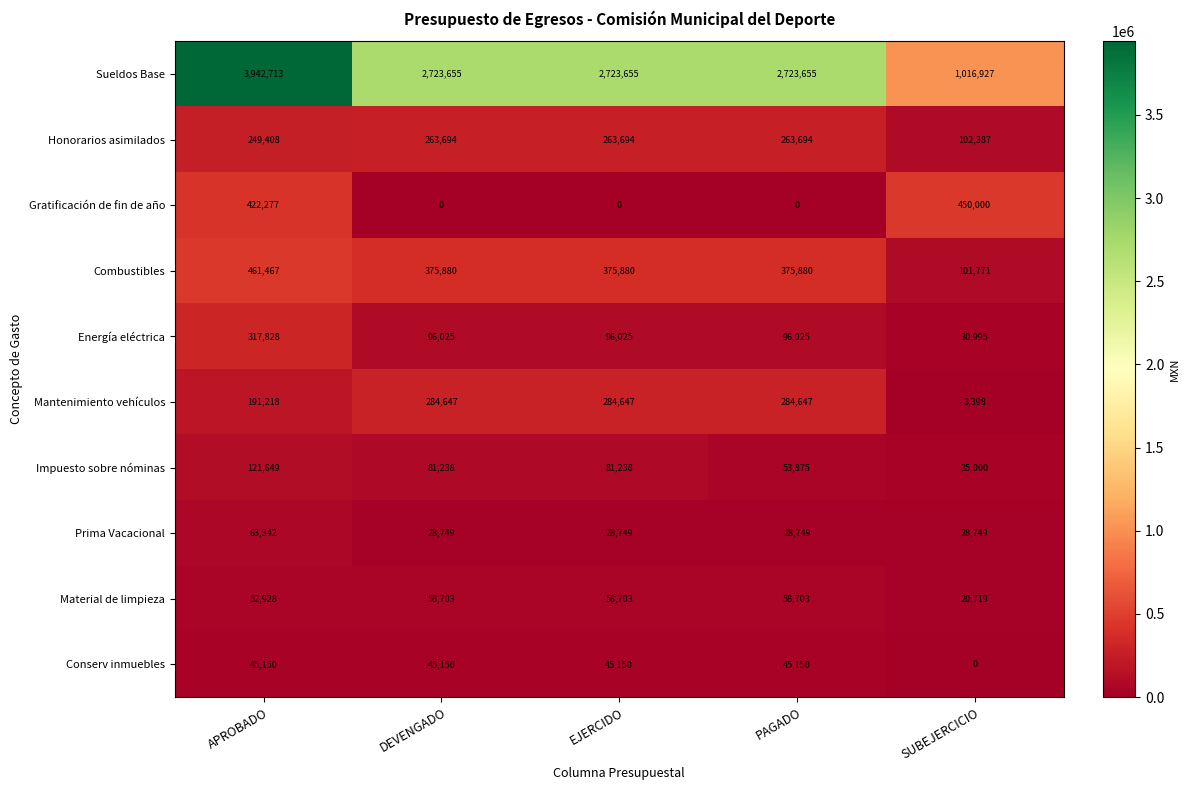

At SUBEJERCICIO, list the series in order from smallest to largest.

Conserv inmuebles, Mantenimiento vehículos, Material de limpieza, Prima Vacacional, Energía eléctrica, Impuesto sobre nóminas, Combustibles, Honorarios asimilados, Gratificación de fin de año, Sueldos Base